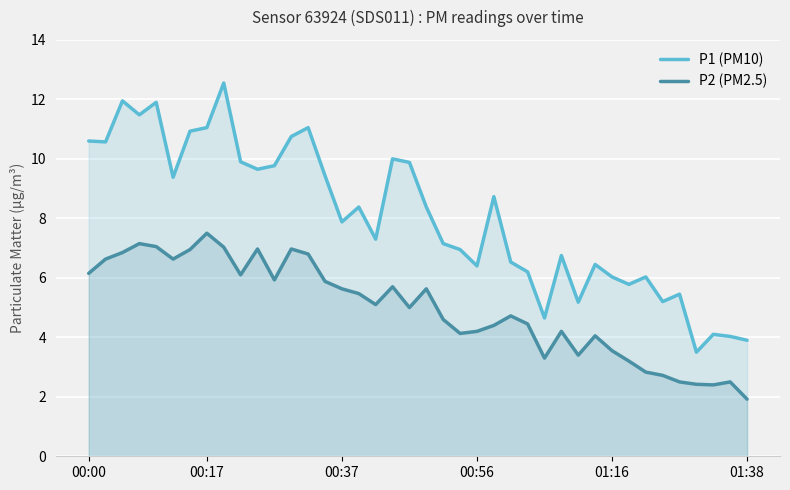

True or false: P1 (PM10) and P2 (PM2.5) cross at least once.

False